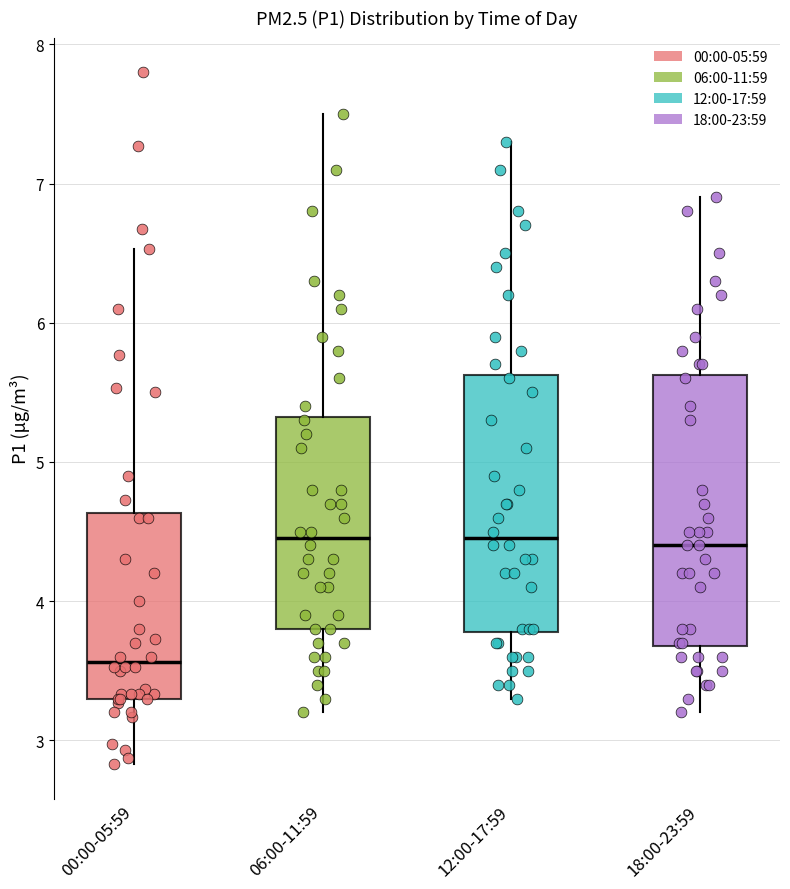

Reading left to right, read every box against the y-axis: the position of its median line, the range the box covers, and the ends of its whiskers. The values are not printed on the chart, so give them approximately, as read against the axis.

00:00-05:59: median 3.6, box 3.3 to 4.6, whiskers 2.8 to 6.5
06:00-11:59: median 4.5, box 3.8 to 5.3, whiskers 3.2 to 7.5
12:00-17:59: median 4.5, box 3.8 to 5.6, whiskers 3.3 to 7.3
18:00-23:59: median 4.4, box 3.7 to 5.6, whiskers 3.2 to 6.9